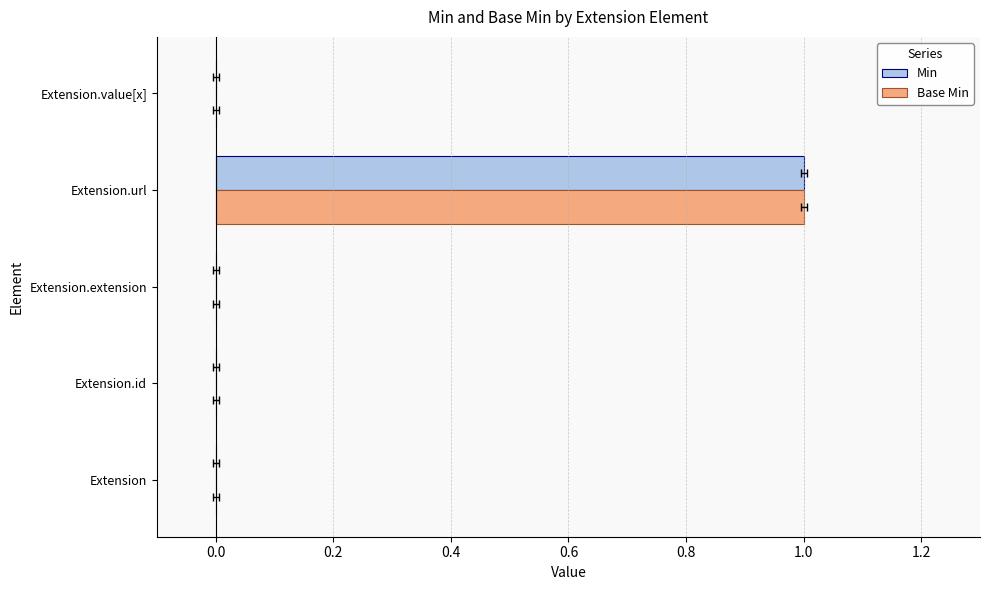

Is it true that Min equals 0 at Extension.id?

True